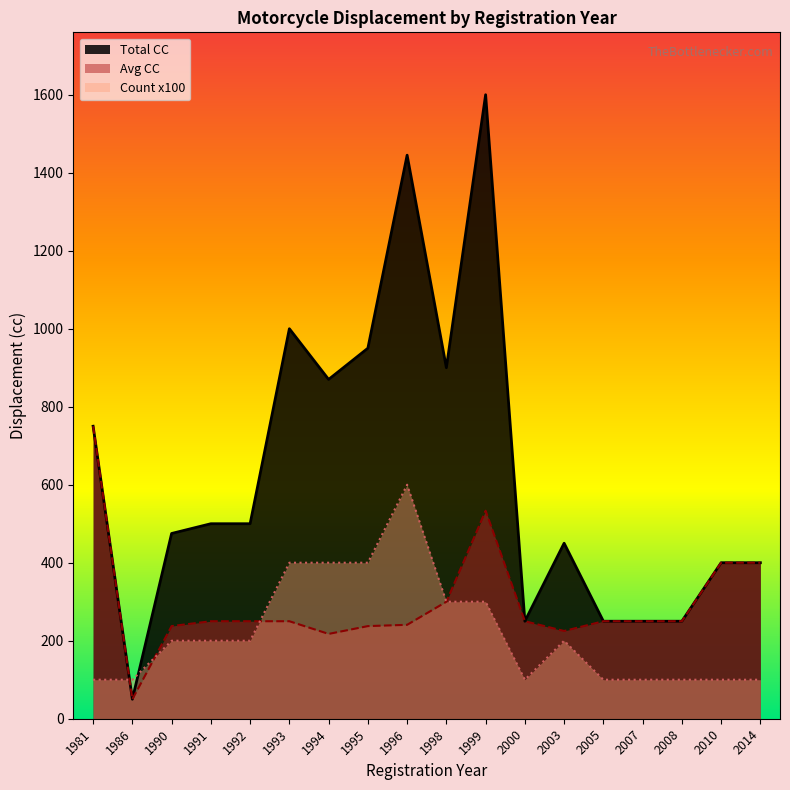

True or false: Avg CC line has more than 0 points higher than both neighbors.

True